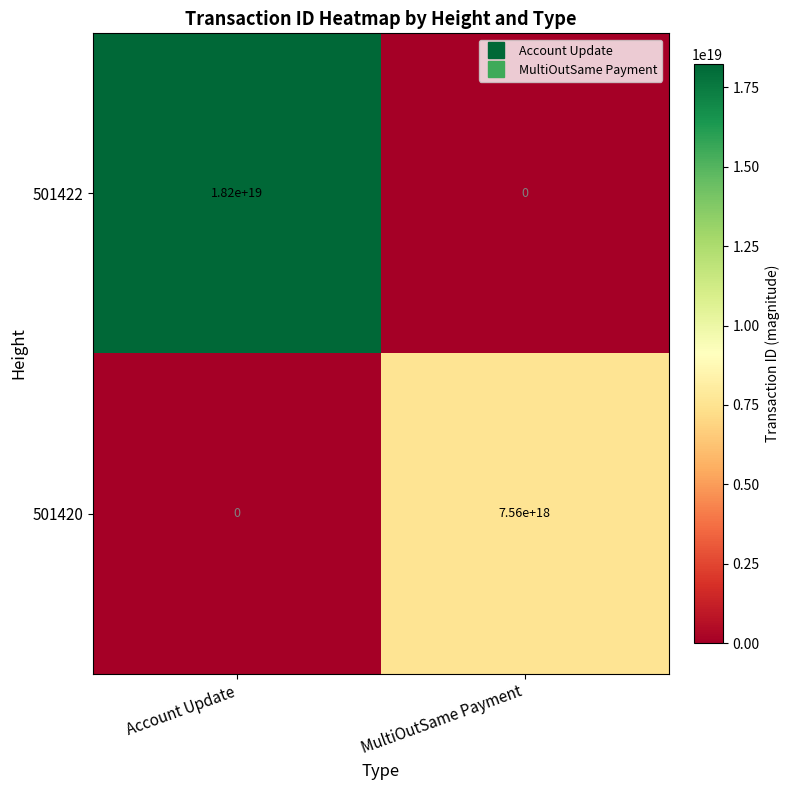

At how many categories does at least one series exceed 10751051063103694848?

1